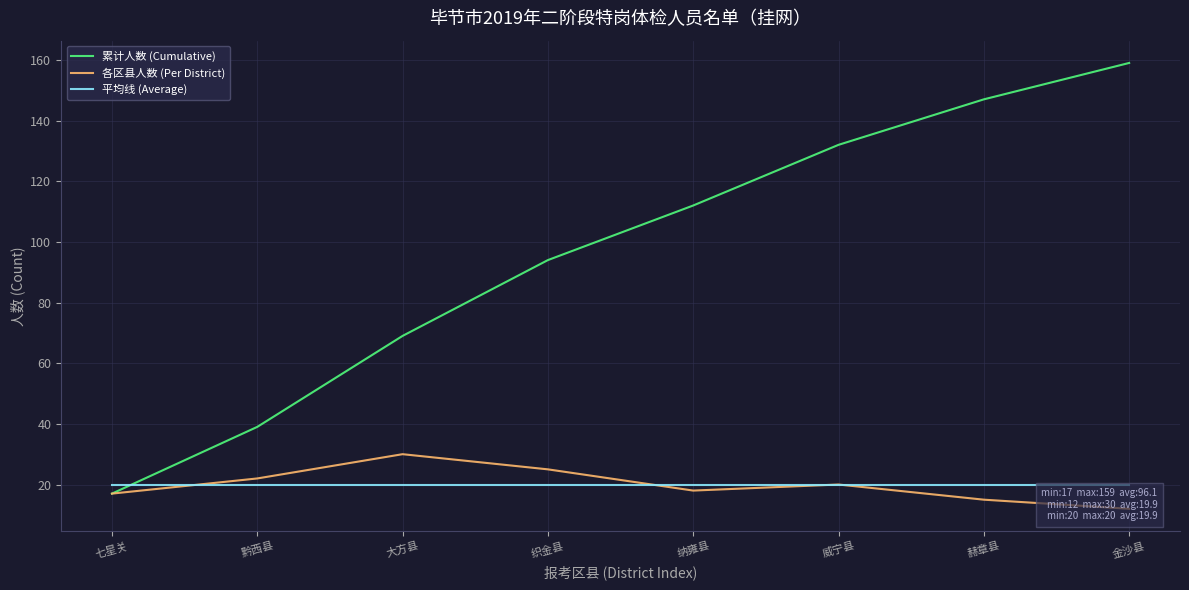

What is the label of the 2nd point from the left?

黔西县